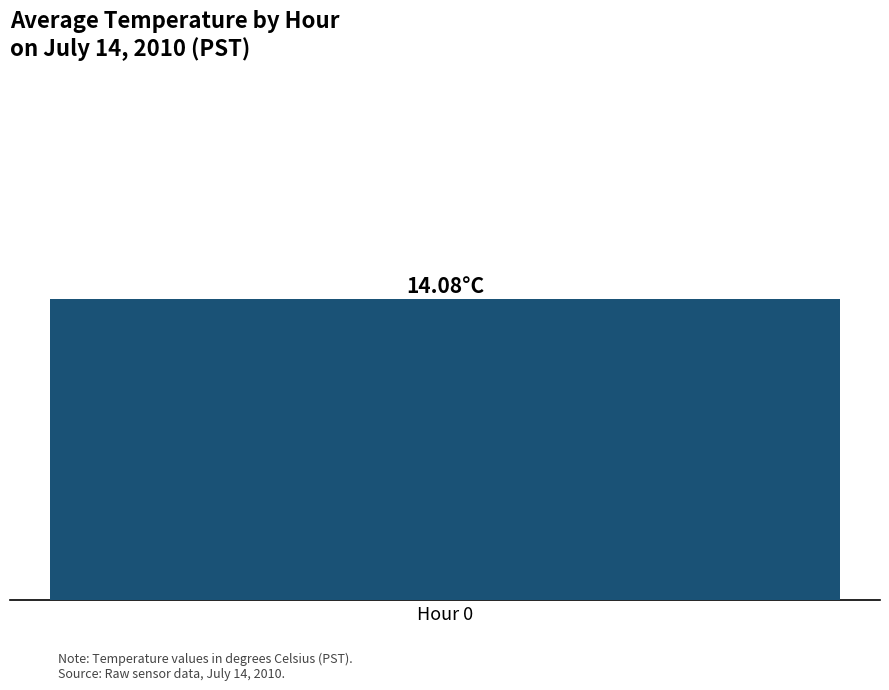

The value at Hour 5 is 4.7. True or false?

False